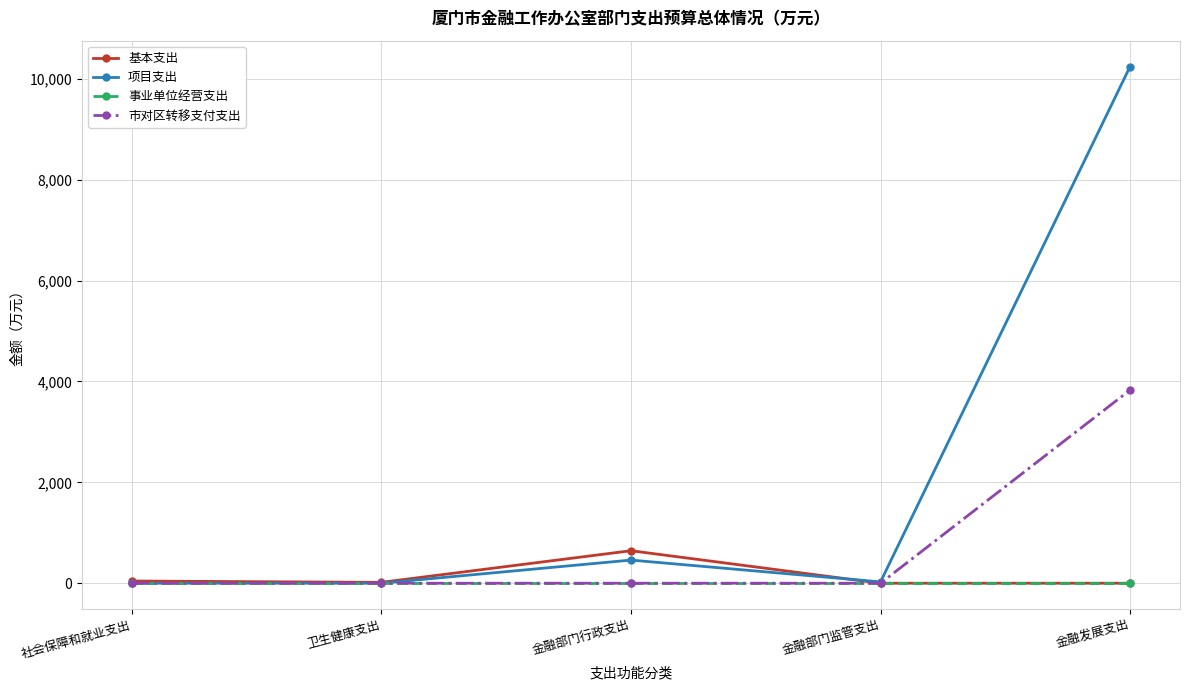

What are all the series names shown in the legend?

基本支出, 项目支出, 事业单位经营支出, 市对区转移支付支出